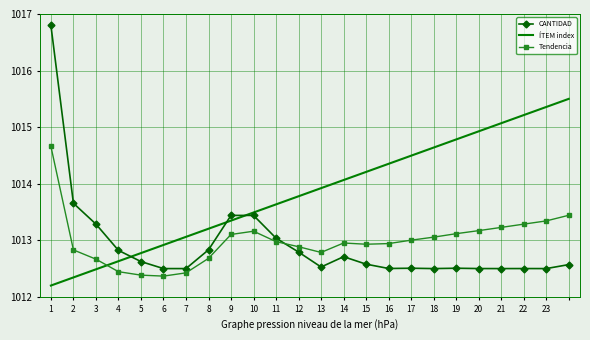

What is the smallest value displayed?

1012.2